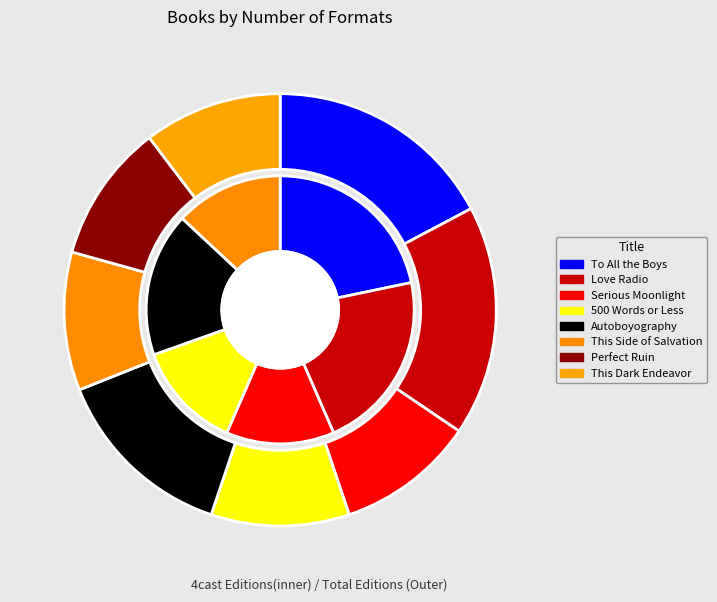

What is the largest slice in the pie chart?

To All the Boys I've Loved Before